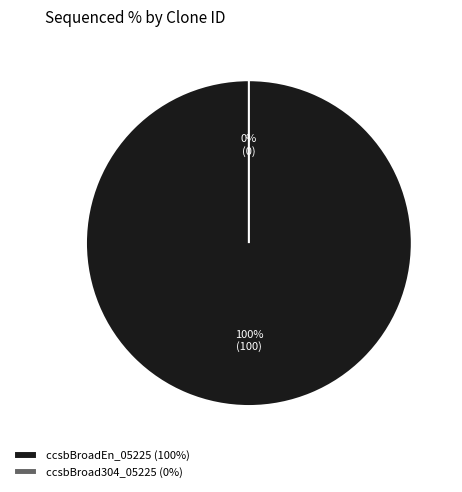

Count the number of slices in the pie.

2